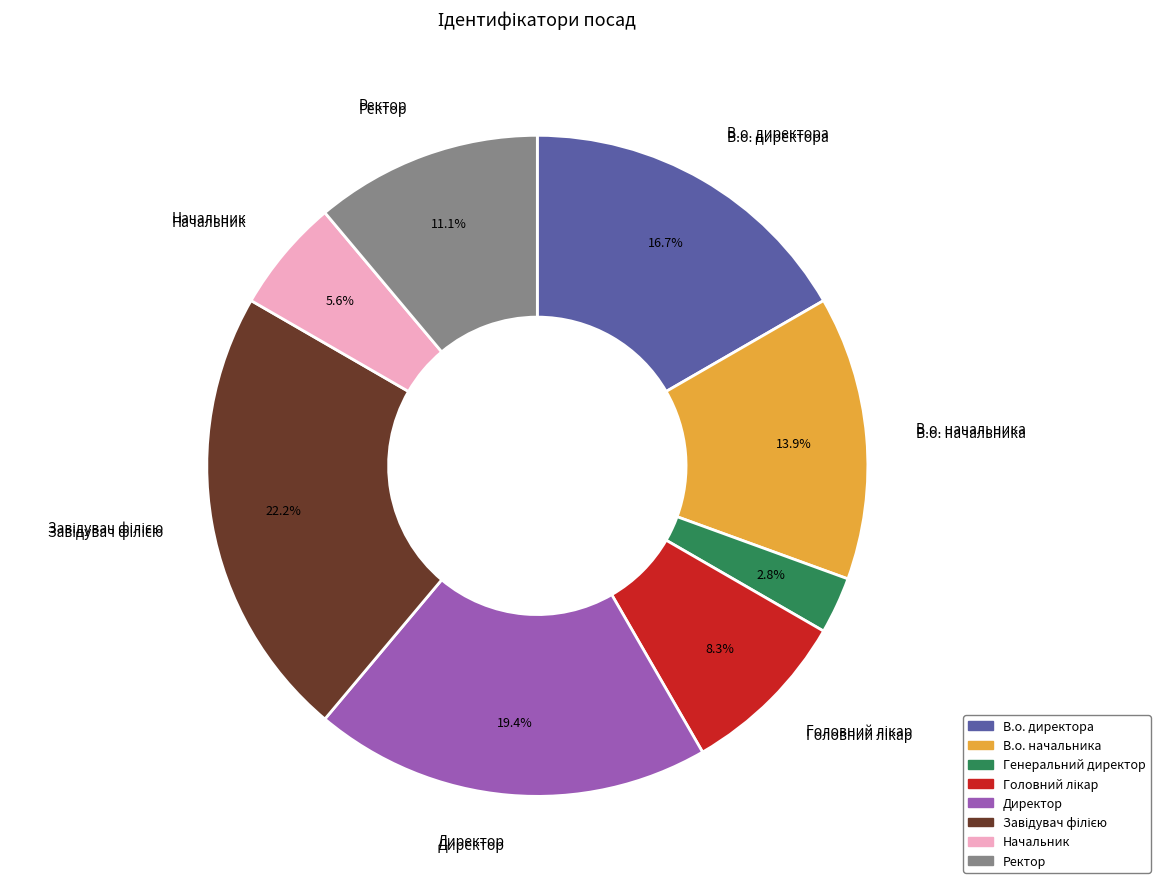

What percentage is the Ректор slice, to the nearest percent?

11%